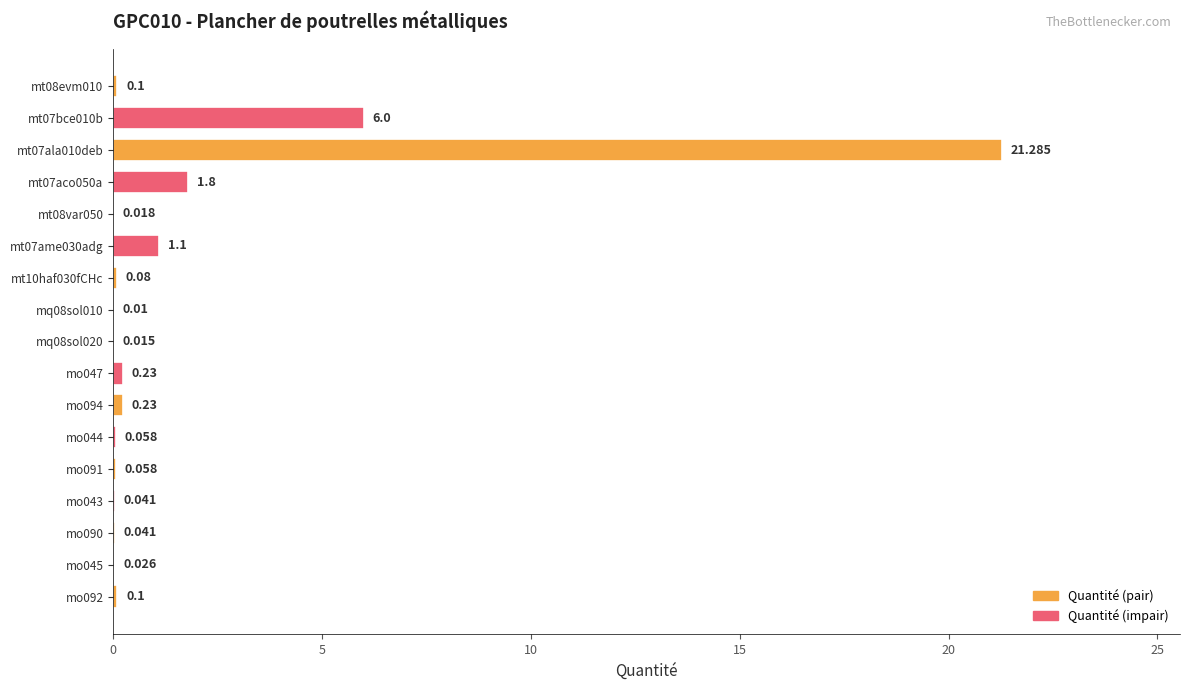

How many categories are shown in the chart?

17